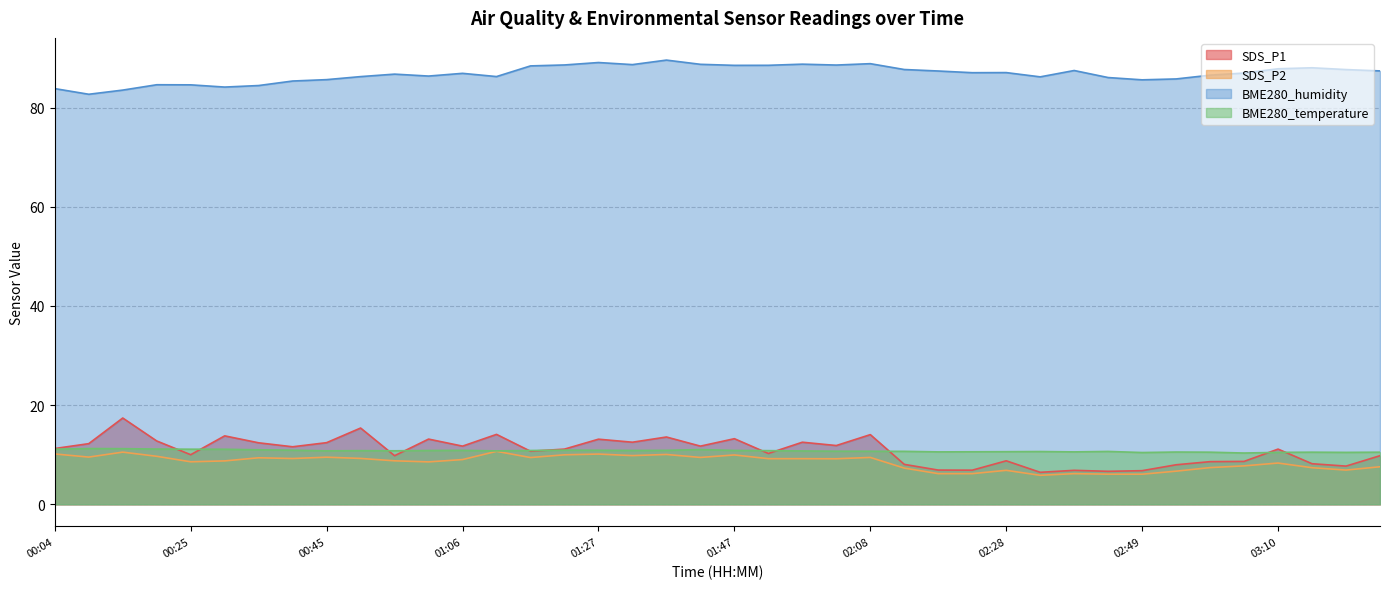

Between 00:45 and 01:22, which series saw the biggest shift?

BME280_humidity